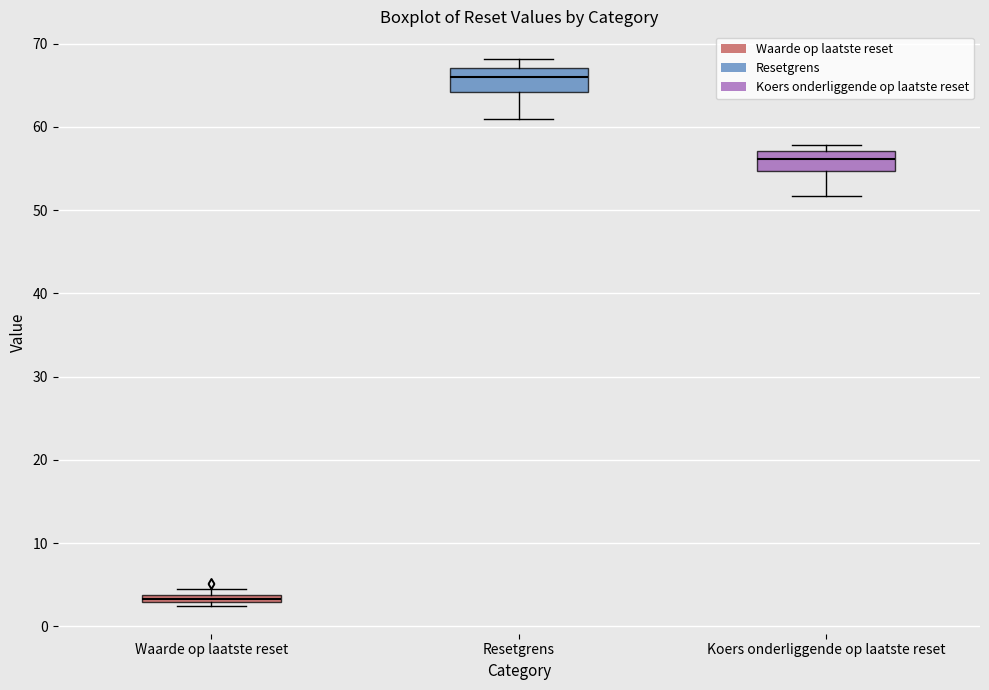

Where is the upper edge of the box for Waarde op laatste reset on the y-axis? The values are not printed on the chart, so give them approximately, as read against the axis.

4